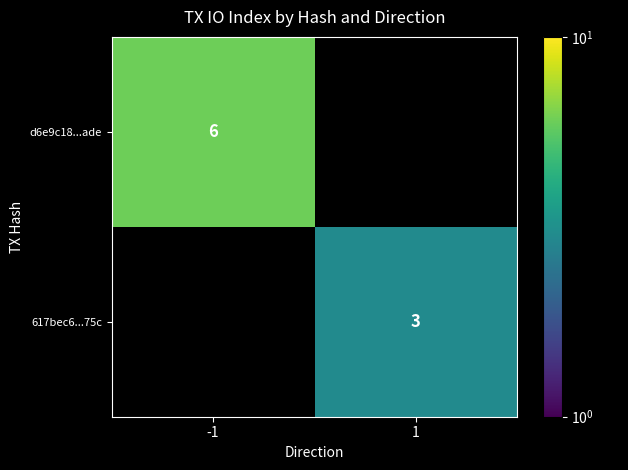

Is the value of 617bec6...75c at 1 greater than the value of d6e9c18...ade at -1?

No